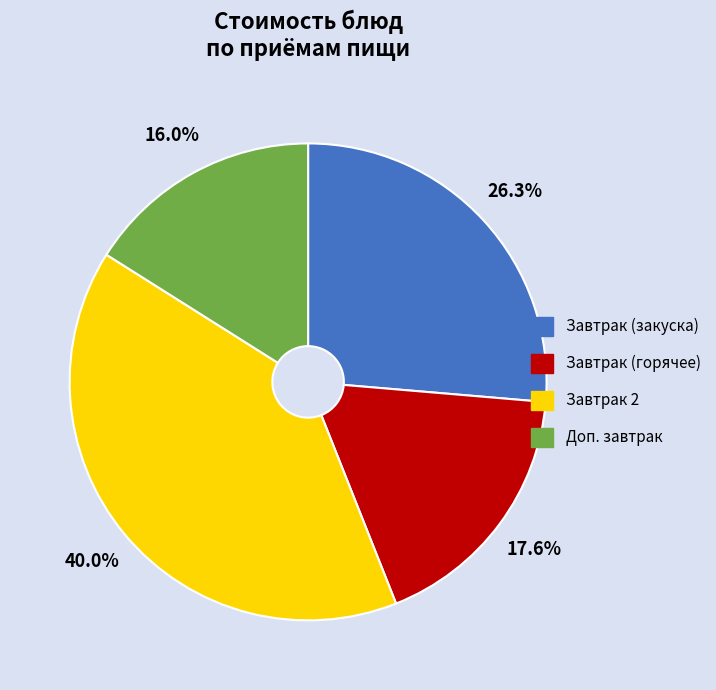

Is there any slice that represents more than half of the pie?

No